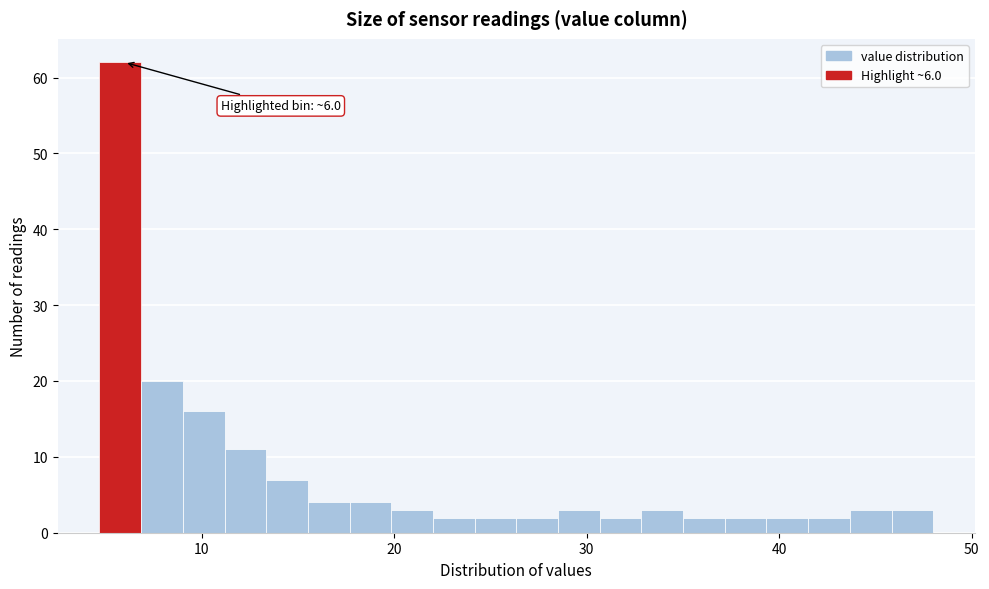

Read against the x-axis, roughly where is the centre of the tallest bar?

6